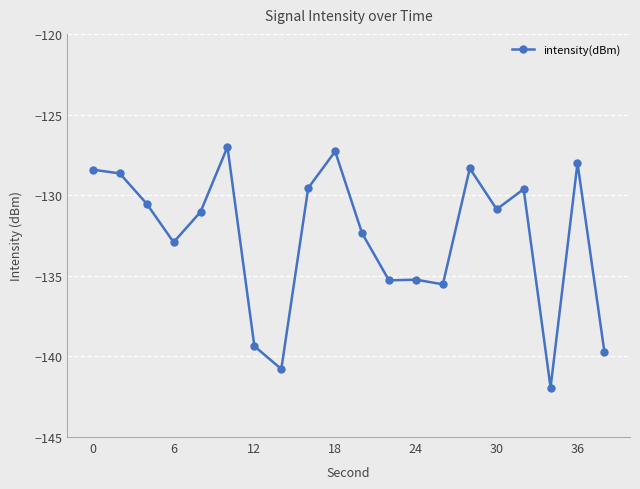

What is the value of the 6th point from the left?

-127.0